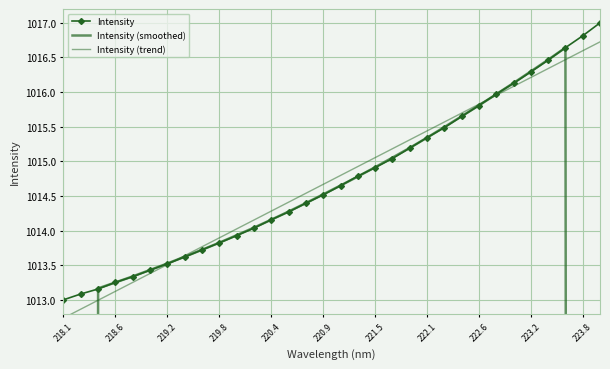

How many values in the Intensity (smoothed) series exceed 1014?

19